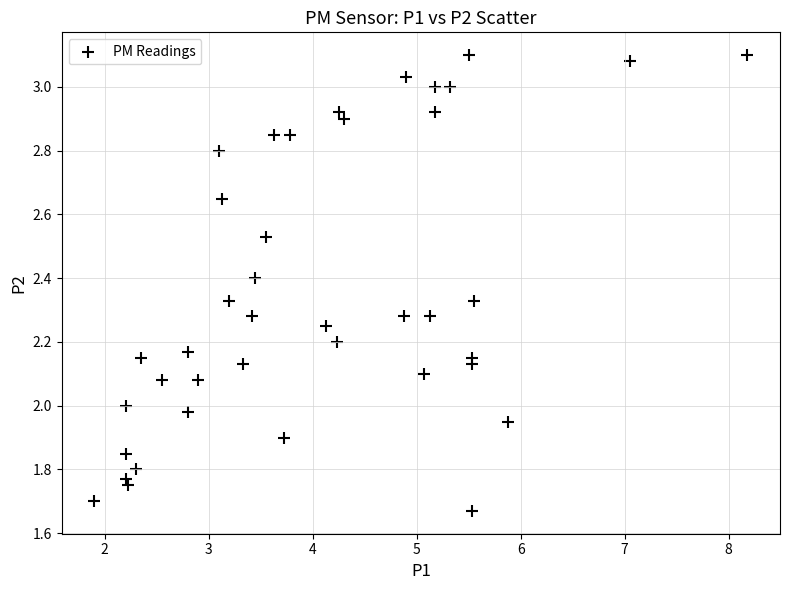

What is the range of X values (max minus min)?

6.3